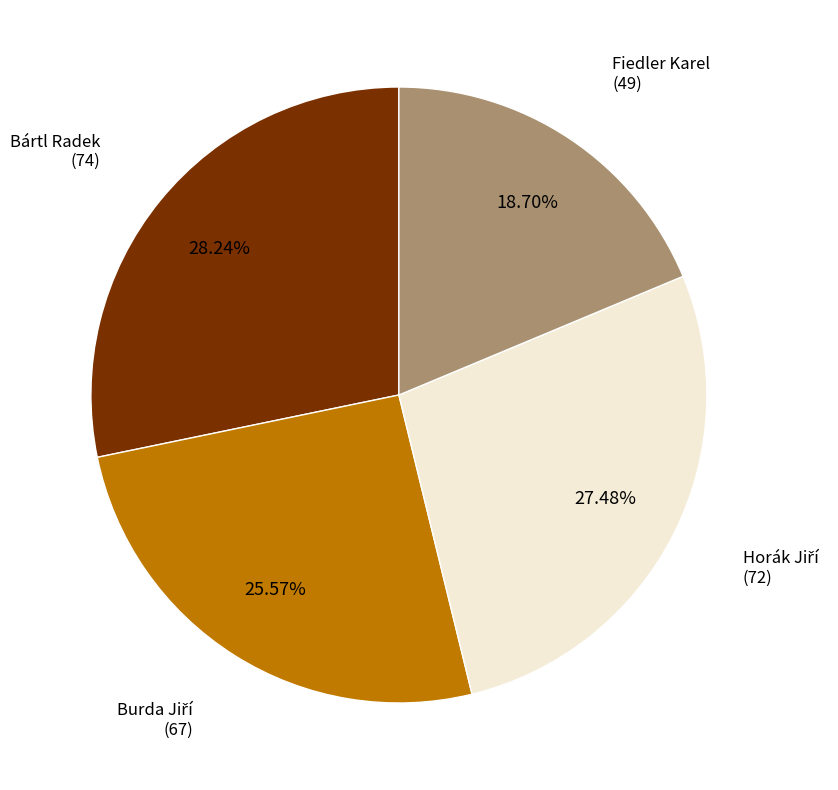

Does any single category account for the majority?

No